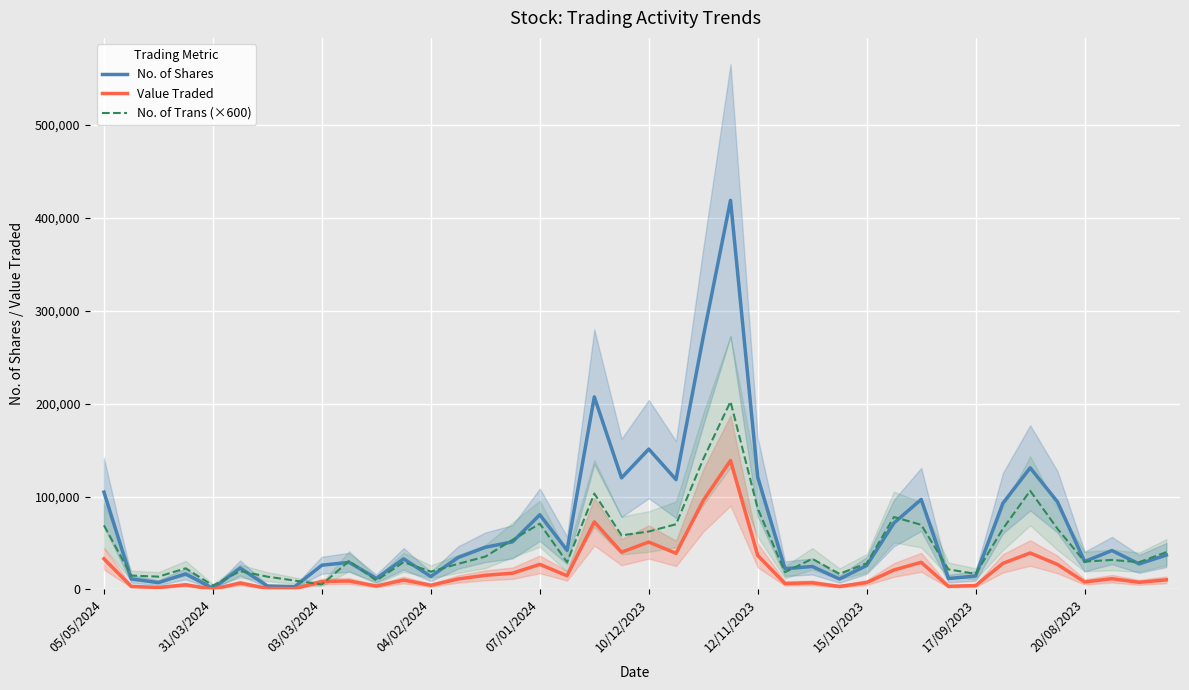

Reading left to right, list all the values displayed in this chart.

No. of Shares: 104781	11399	7360	16782	1095	23080	3720	3056	26143	29207	11905	32978	13997	34377	45430	51298	80411	42146	207284	120108	151088	118280	271994	418776	120813	22345	24765	11279	25880	71559	96910	11746	14491	92876	130902	94448	30063	41919	27512	37032
Value Traded: 33017	3372	2159	5038	330	6927	1154	949	8546	9148	3691	10147	4555	11296	15257	17509	27029	14752	72750	40124	51050	38899	95855	138818	36626	6419	7184	3264	7505	20985	29210	3408	4227	28110	39252	26971	8067	11611	7706	10372
No. of Trans (×600): 69000	15000	13800	22800	4200	19800	13800	9600	5400	30600	9600	29400	19200	27600	35400	53400	70800	29400	103200	58200	62400	70200	140400	202200	87000	18600	33000	16800	28200	78000	69600	21600	16800	65400	106200	65400	30000	31800	29400	40200